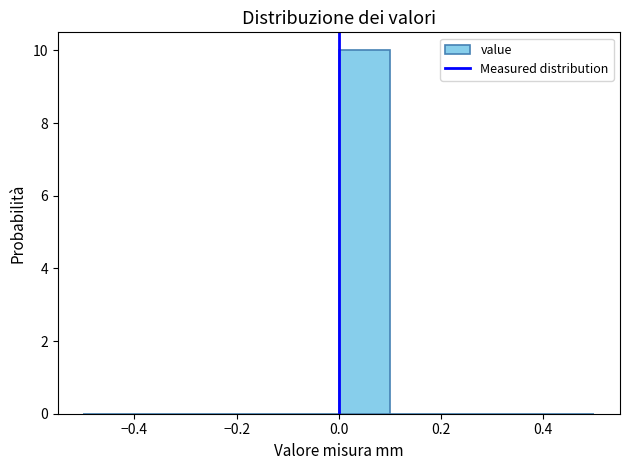

Reading left to right, list every bar in this chart as the range it spans on the x-axis followed by its height. The values are not printed on the chart, so give them approximately, as read against the axis.

-0.5 to -0.4: 0
-0.4 to -0.3: 0
-0.3 to -0.2: 0
-0.2 to -0.1: 0
-0.1 to 0.0: 0
0.0 to 0.1: 10
0.1 to 0.2: 0
0.2 to 0.3: 0
0.3 to 0.4: 0
0.4 to 0.5: 0